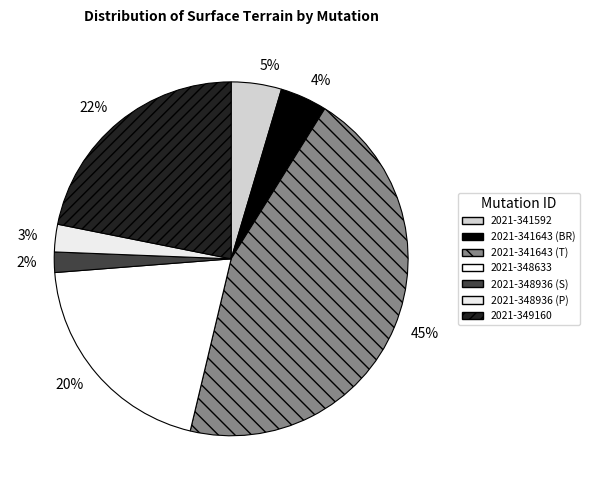

Is there a majority slice in this chart?

No